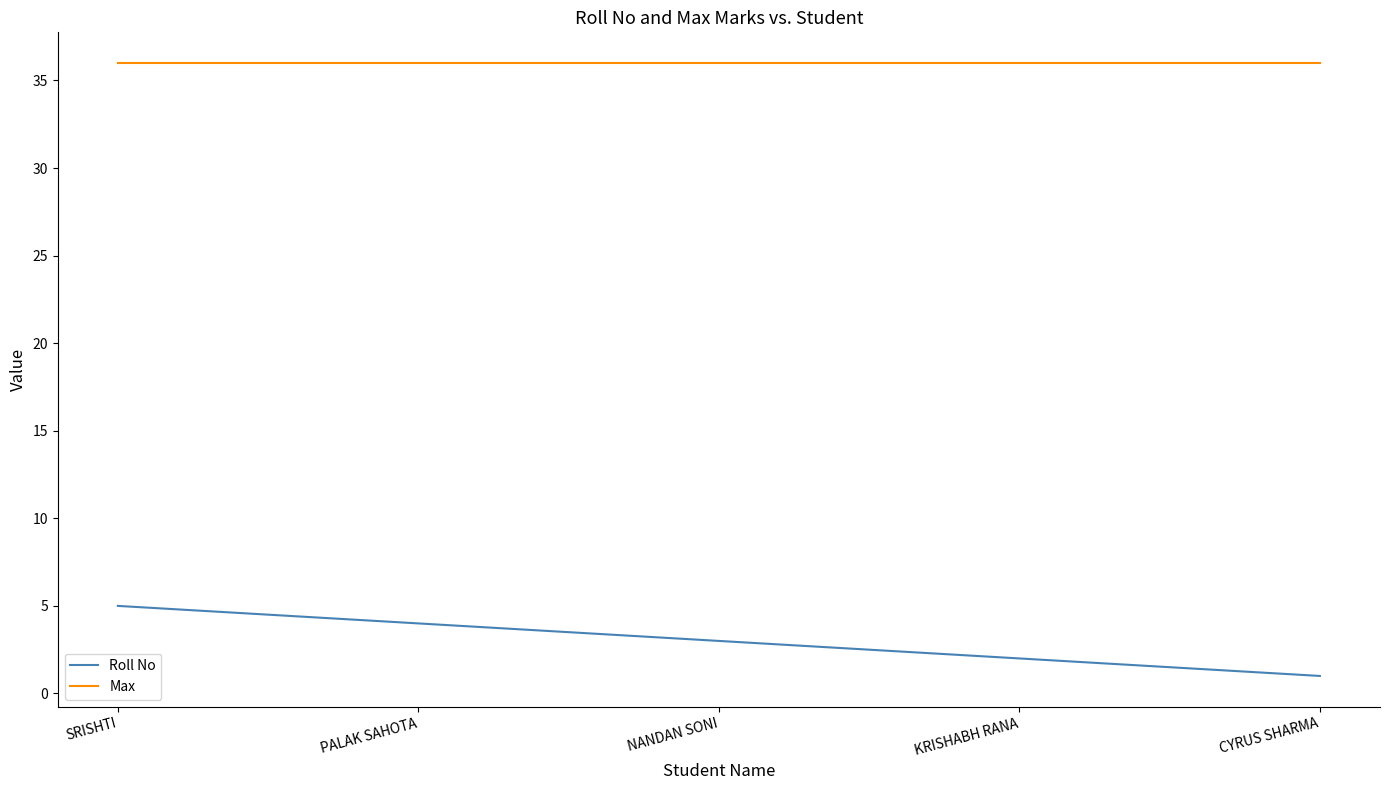

The value of Max at NANDAN SONI is 13. True or false?

False